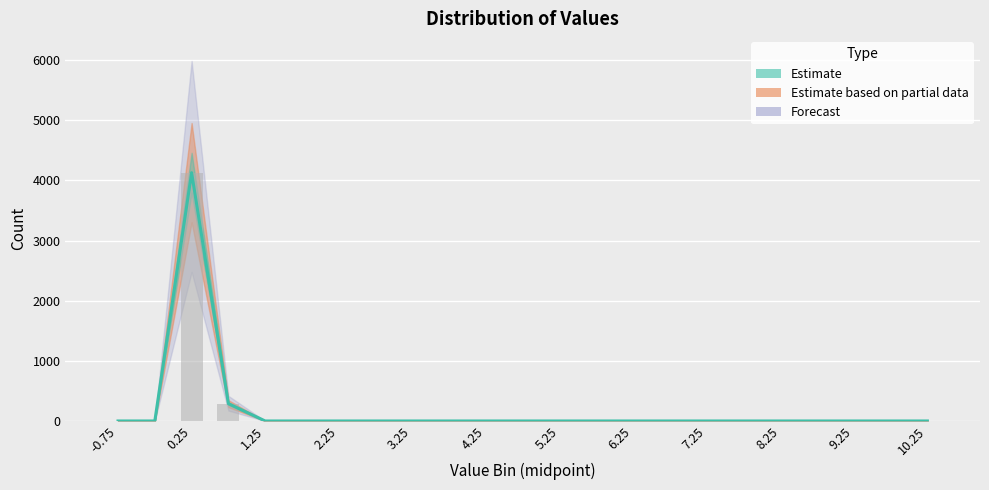

List the labels in order of value, largest first.

0.25, 0.75, -0.75, -0.25, 1.25, 1.75, 2.25, 2.75, 3.25, 3.75, 4.25, 4.75, 5.25, 5.75, 6.25, 6.75, 7.25, 7.75, 8.25, 8.75, 9.25, 9.75, 10.25